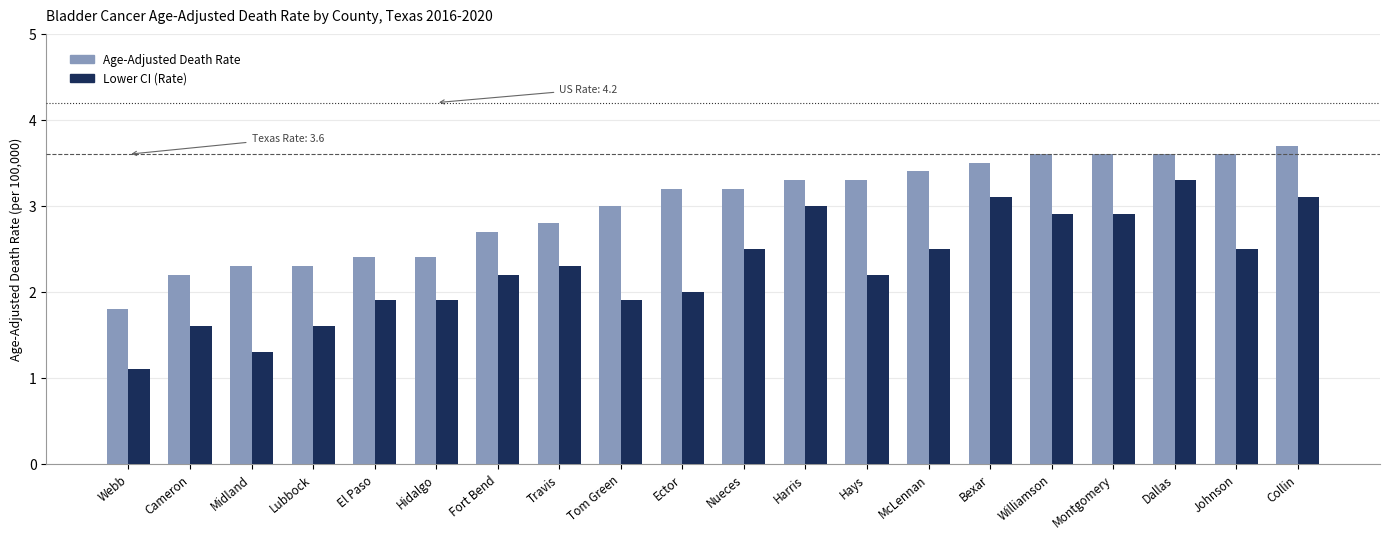

At which category is the sum across all series the highest?

Dallas